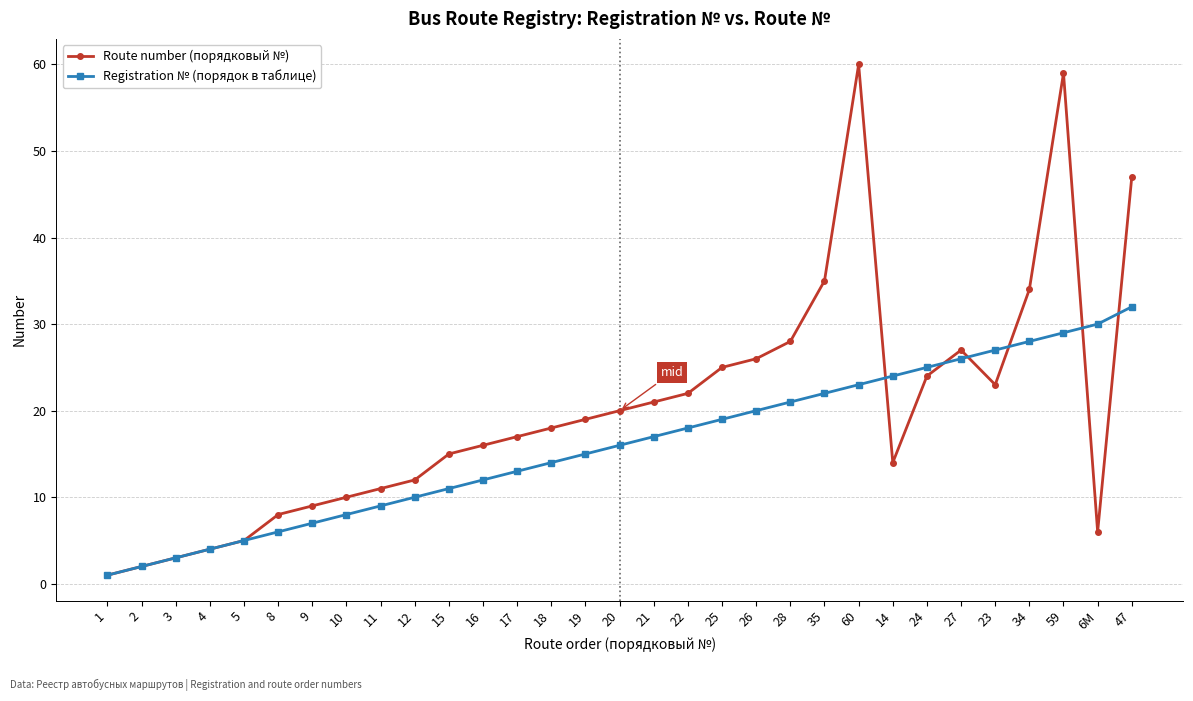

The value of Registration № (порядок в таблице) at 9 is 11. True or false?

False